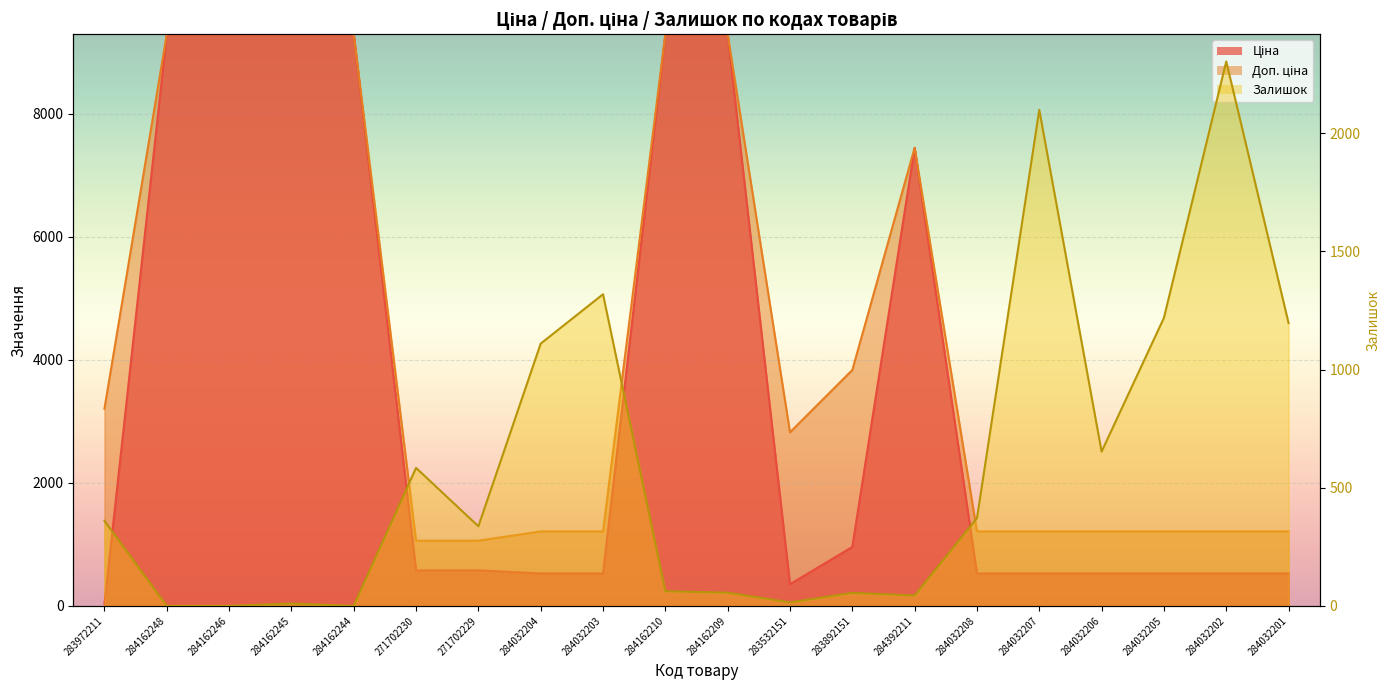

Read the Залишок value at 284032201.

1197.0